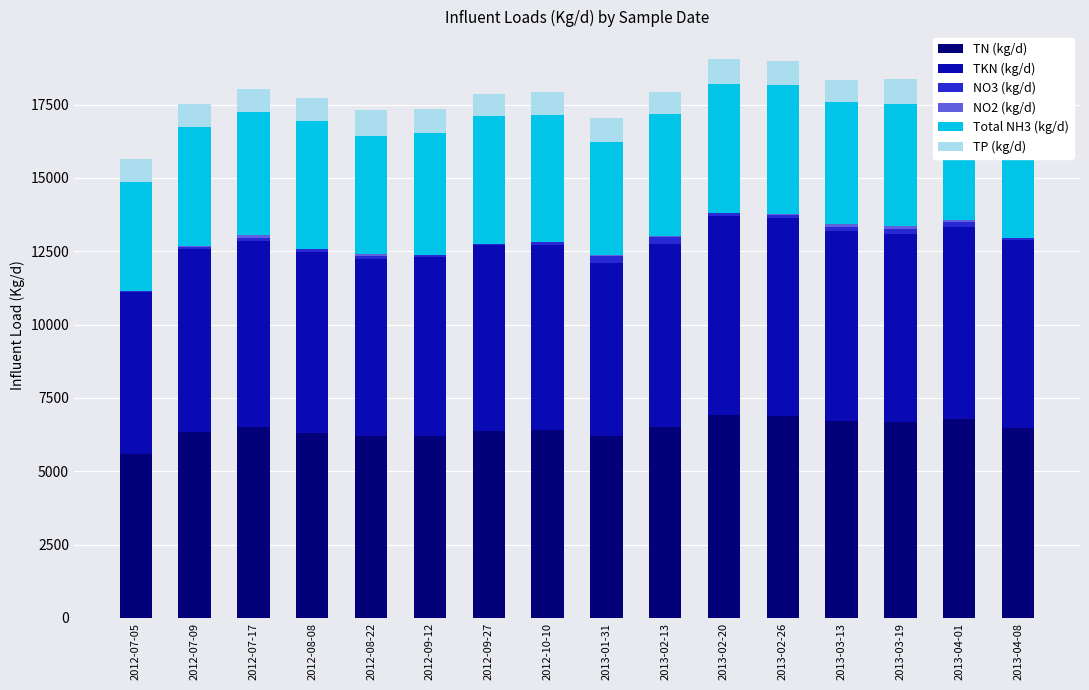

What is the difference between the maximum and minimum values in the NO3 (kg/d) series?

208.4